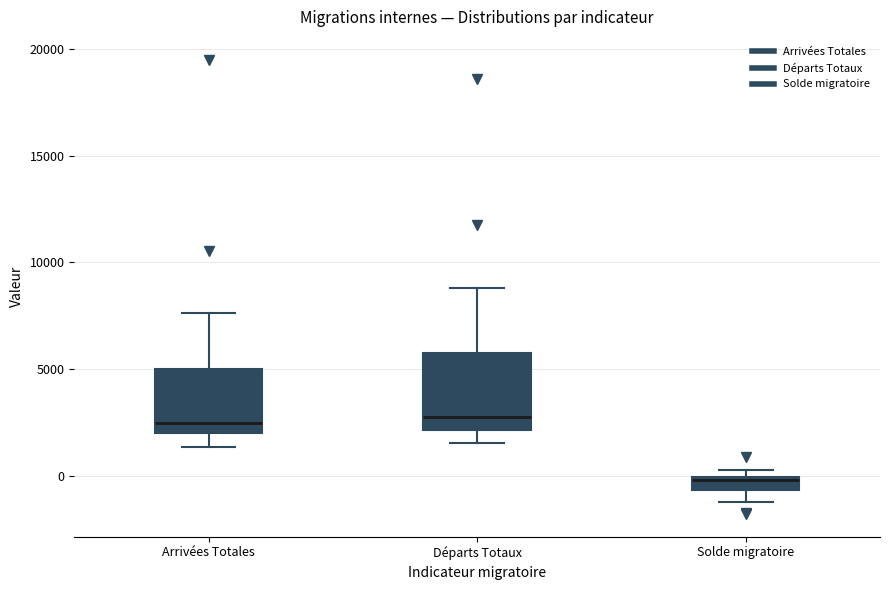

Which box has the lowest median line?

Solde migratoire